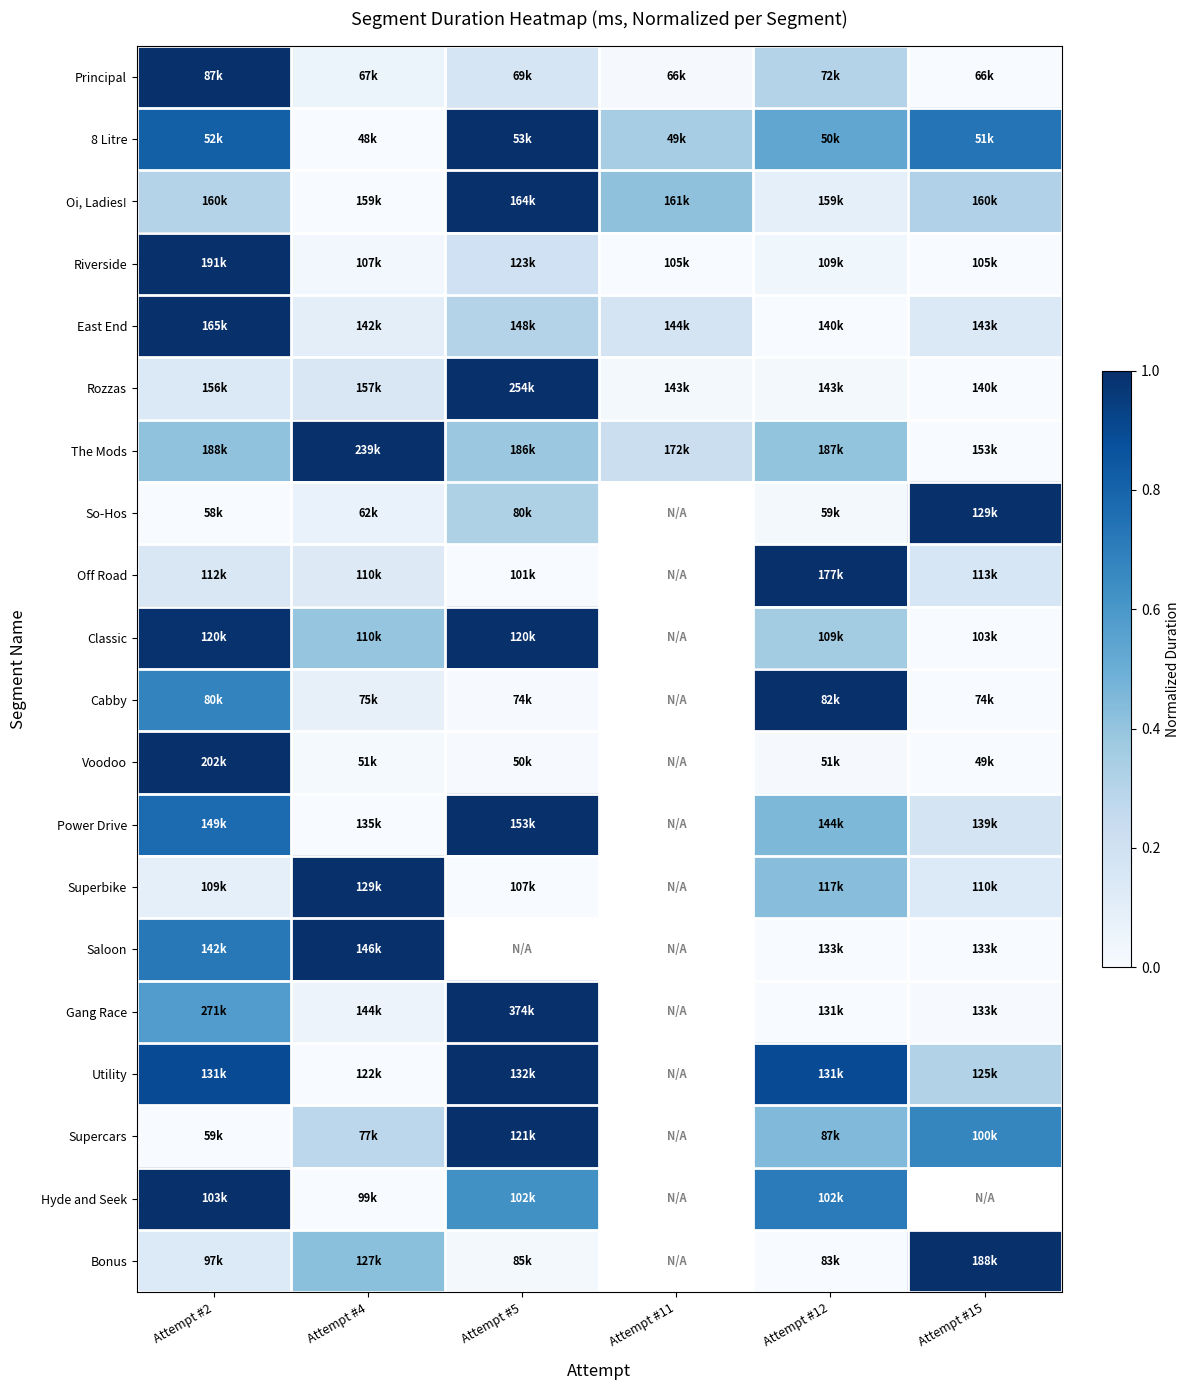

What is the greatest value displayed?

1.0